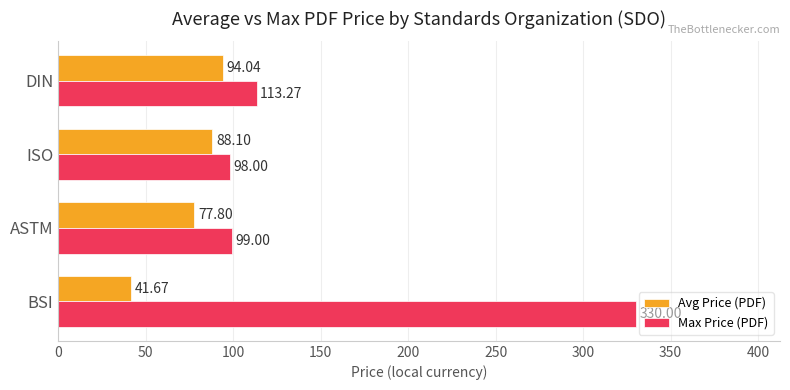

What is the spread (max minus min) of values at DIN?

19.2